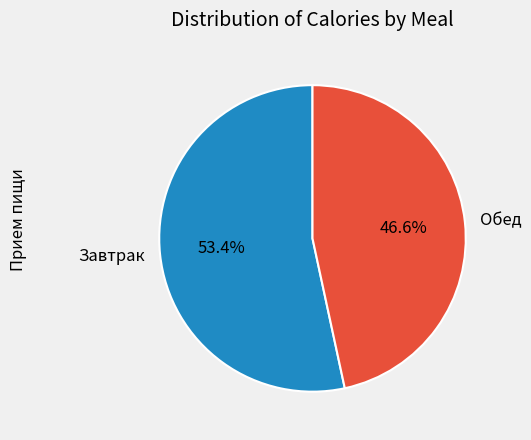

How many slices are in this pie chart?

2